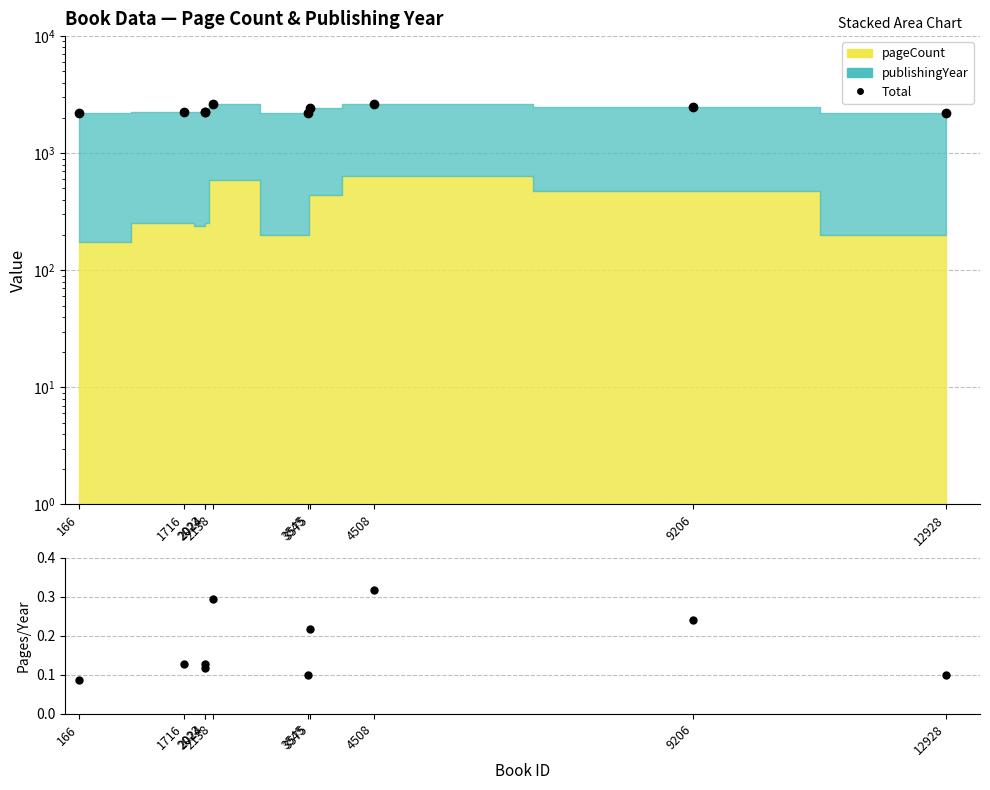

Reading left to right, what are all the values shown in this chart?

Total: 166=2184.0	1716=2260.0	2023=2243.0	2024=2263.0	2138=2607.0	3545=2214.0	3575=2451.0	4508=2652.0	9206=2483.0	12928=2216.0
pageCount / publishingYear: 166=0.1	1716=0.1	2023=0.1	2024=0.1	2138=0.3	3545=0.1	3575=0.2	4508=0.3	9206=0.2	12928=0.1